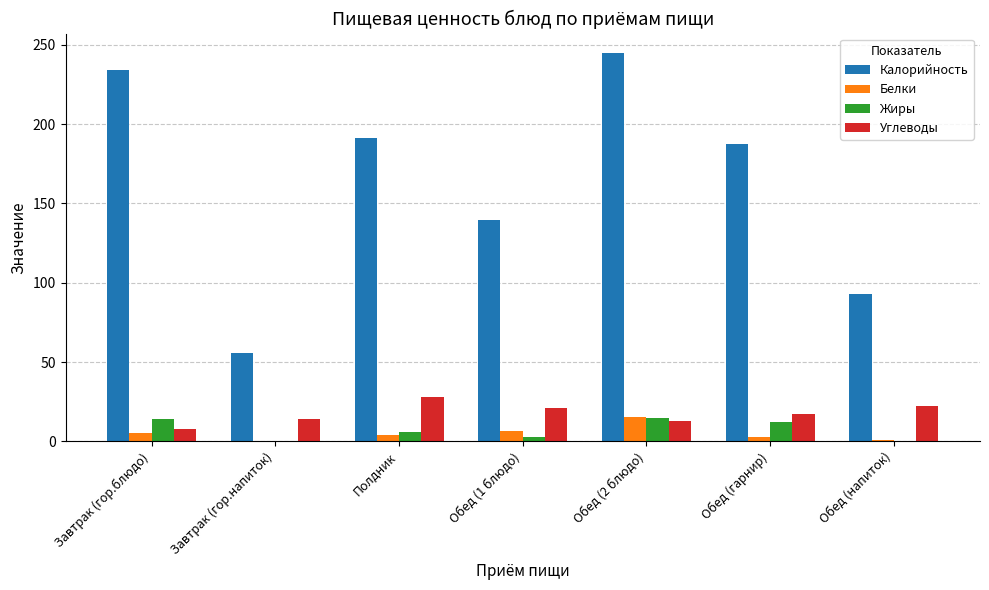

What is the sum of all Углеводы values?

123.0